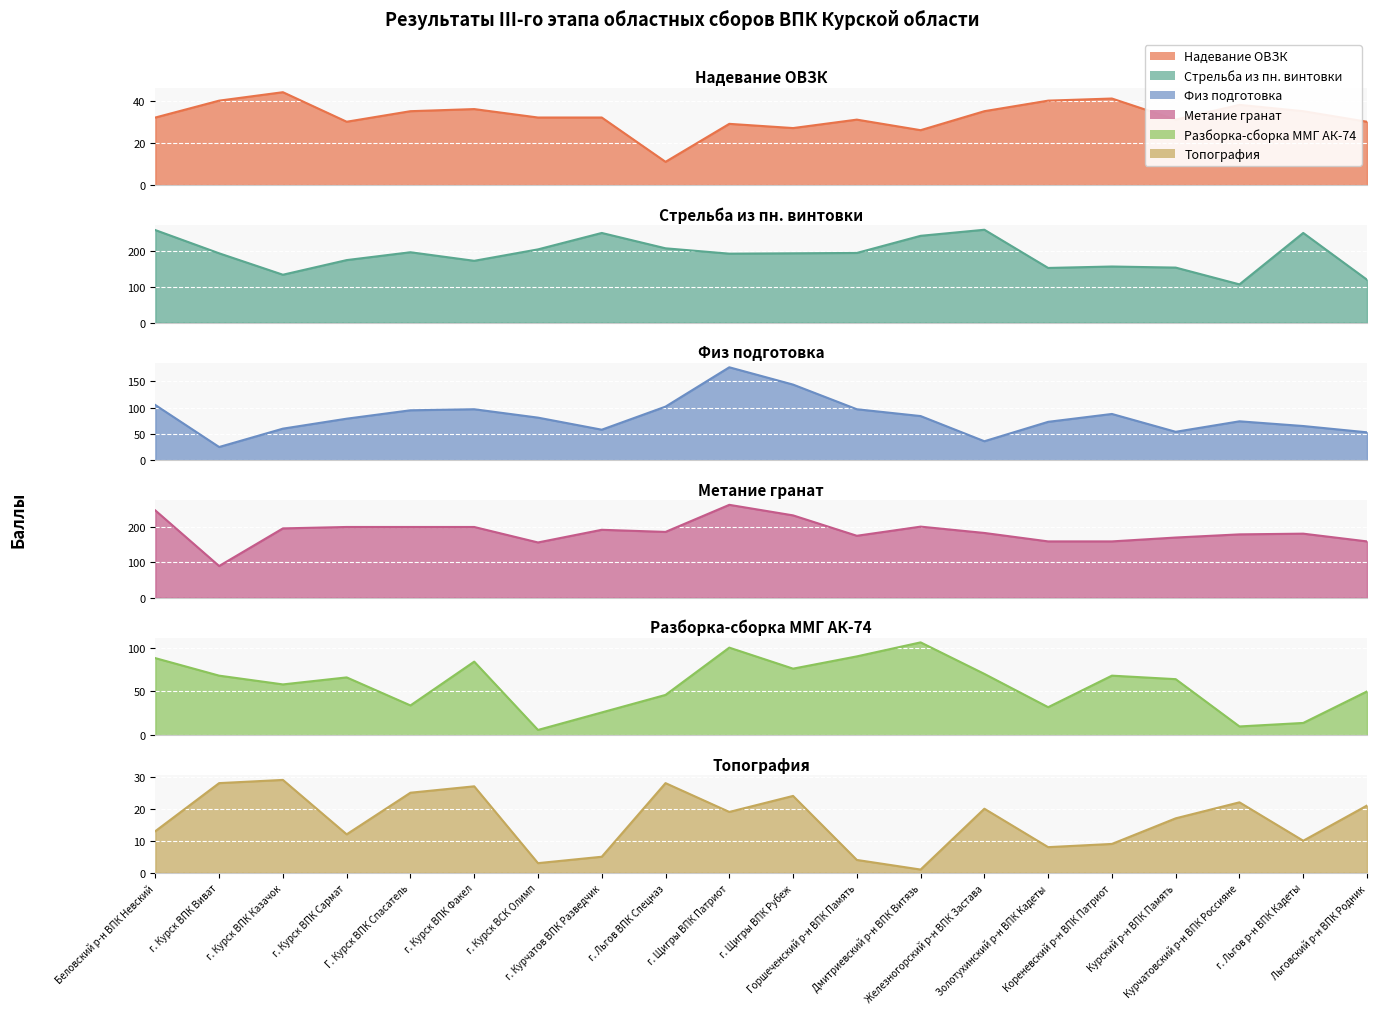

How many categories are shown in the chart?

20